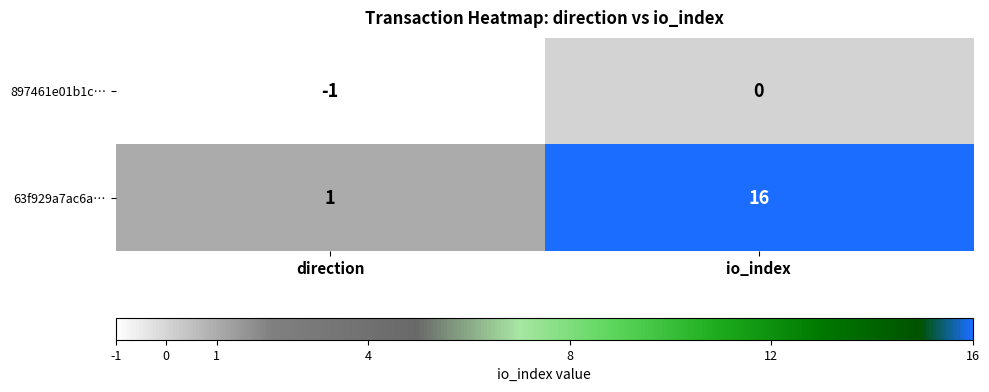

Count the number of categories in the chart.

2